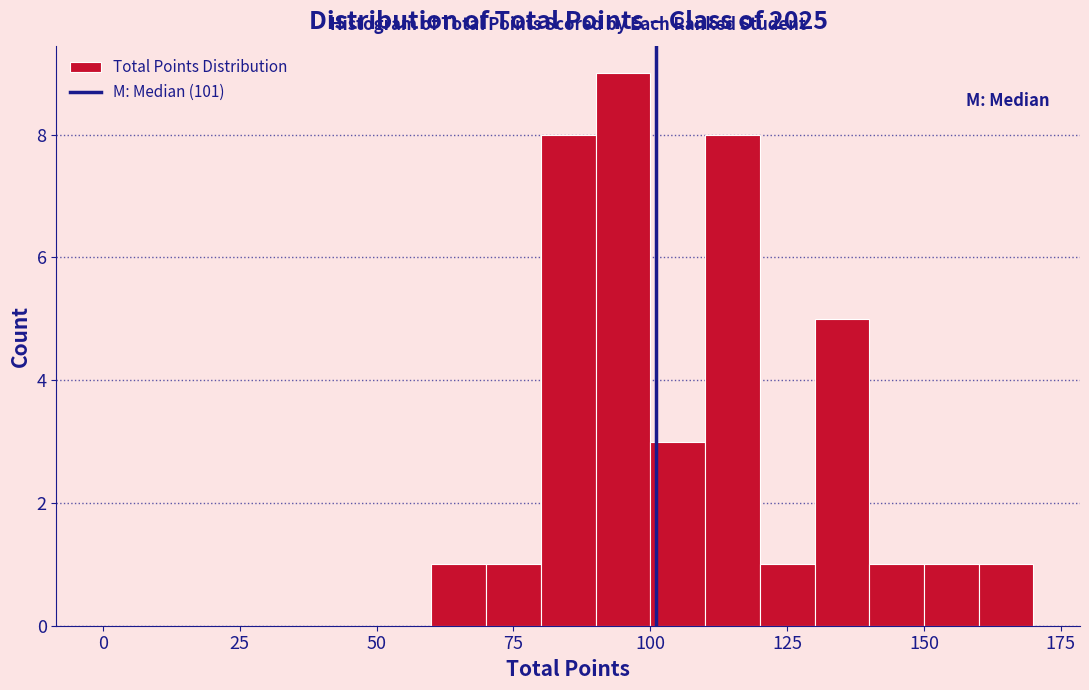

Around what value on the x-axis is the tallest bar? Give the approximate position of its centre, as read against the axis.

95